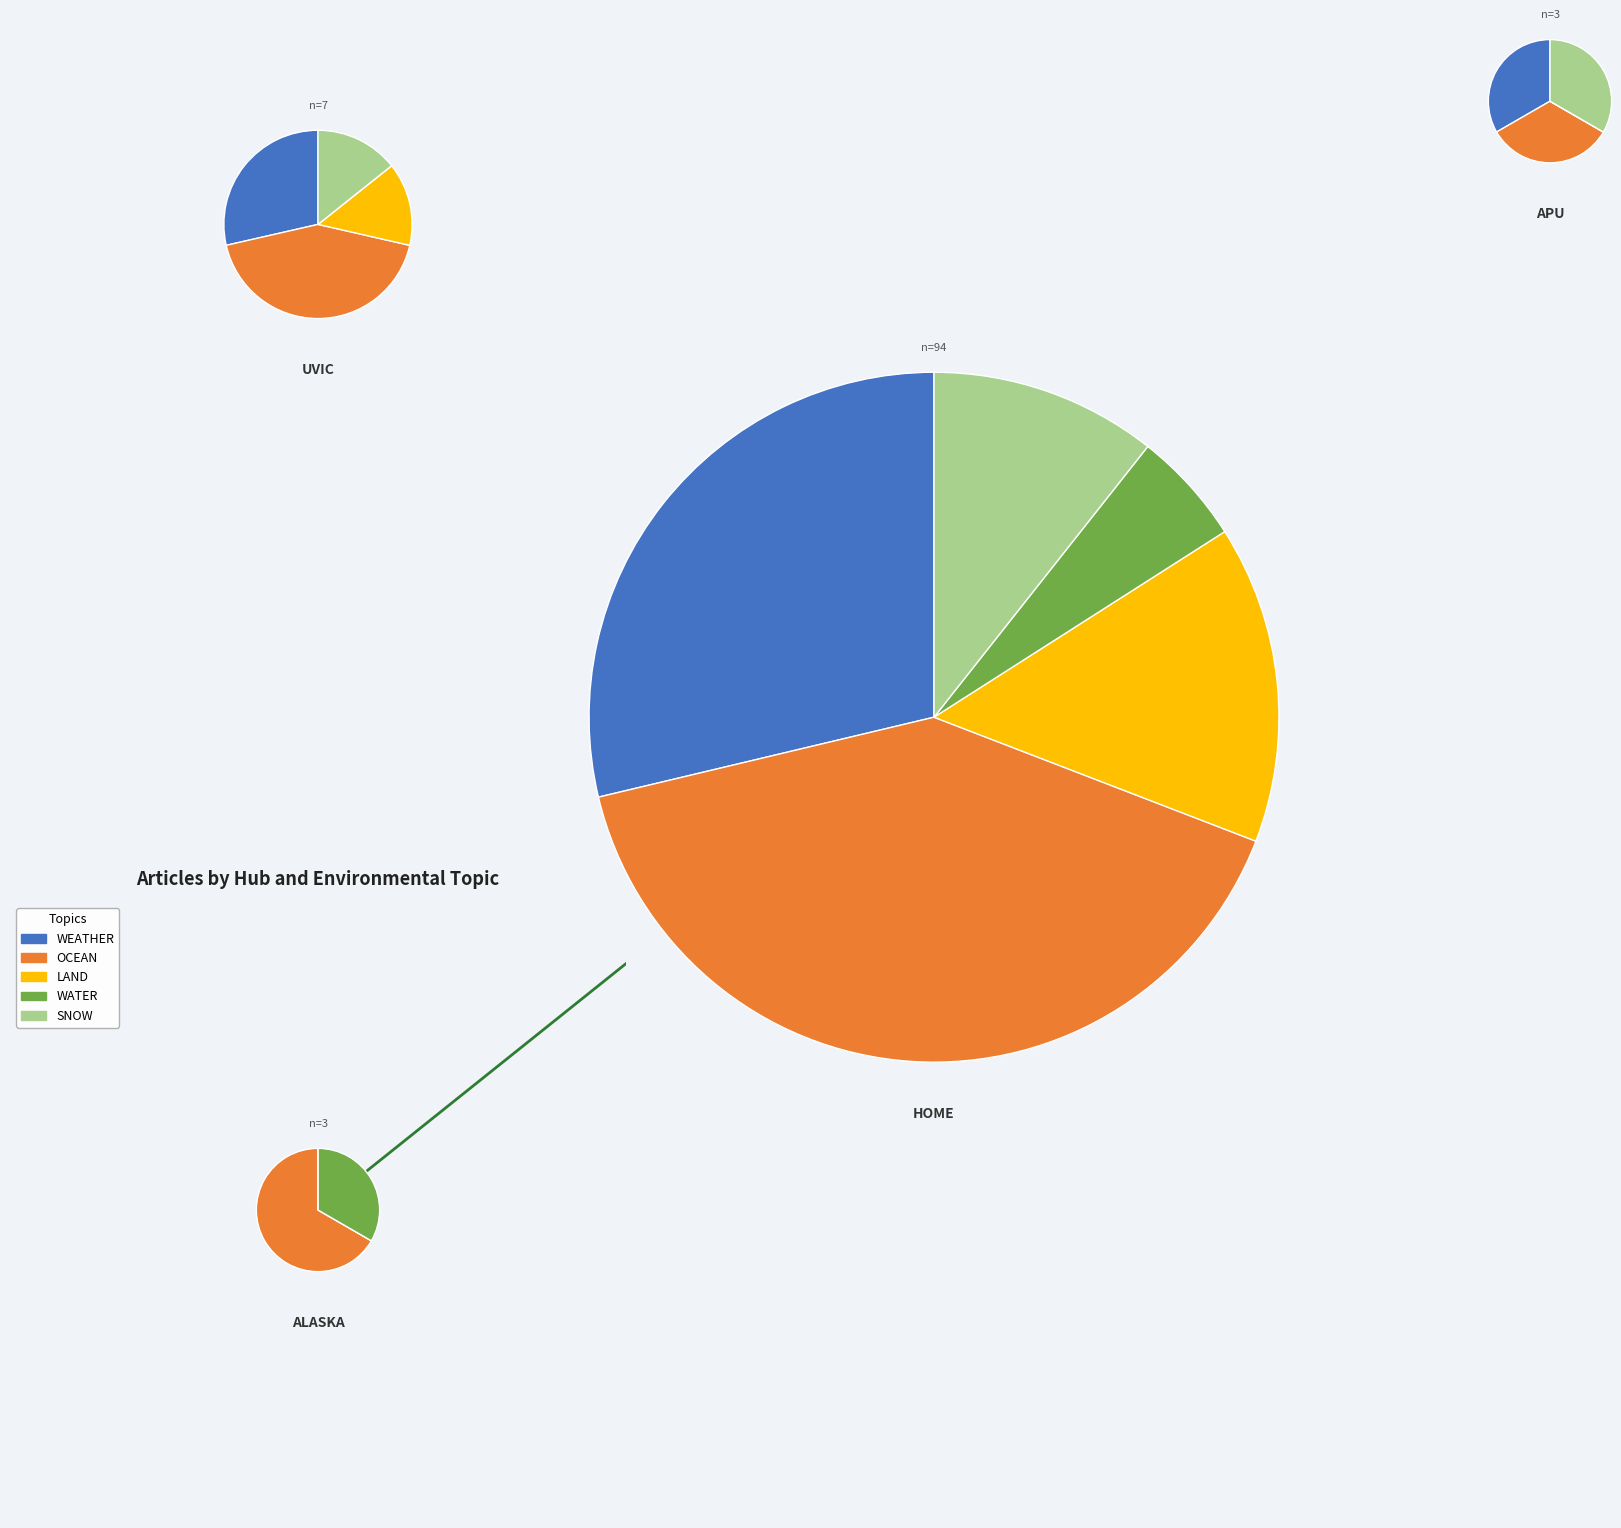

Which category accounts for the majority?

HOME